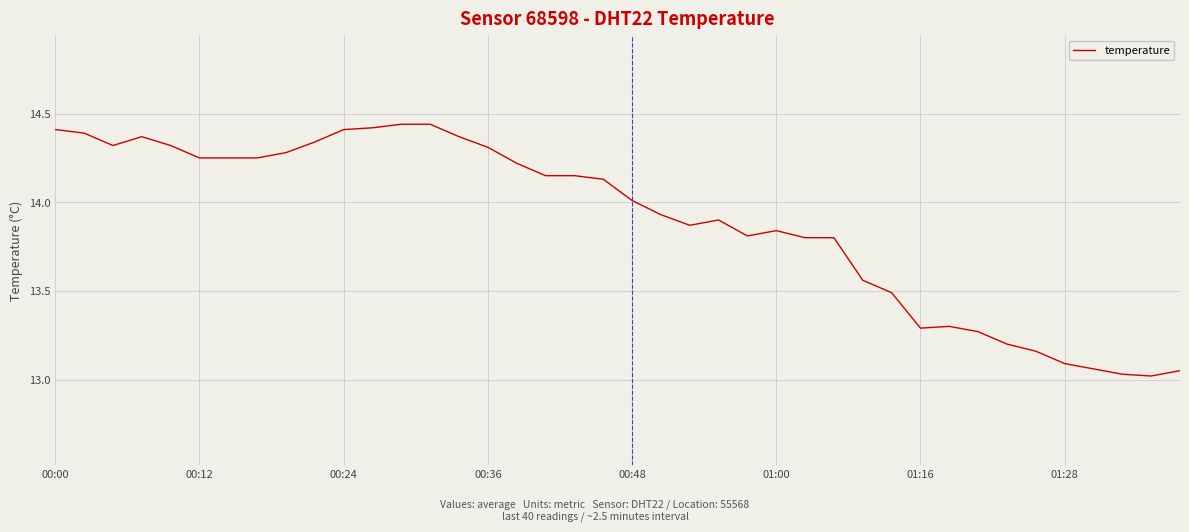

What is the difference between the maximum and minimum values?

1.4